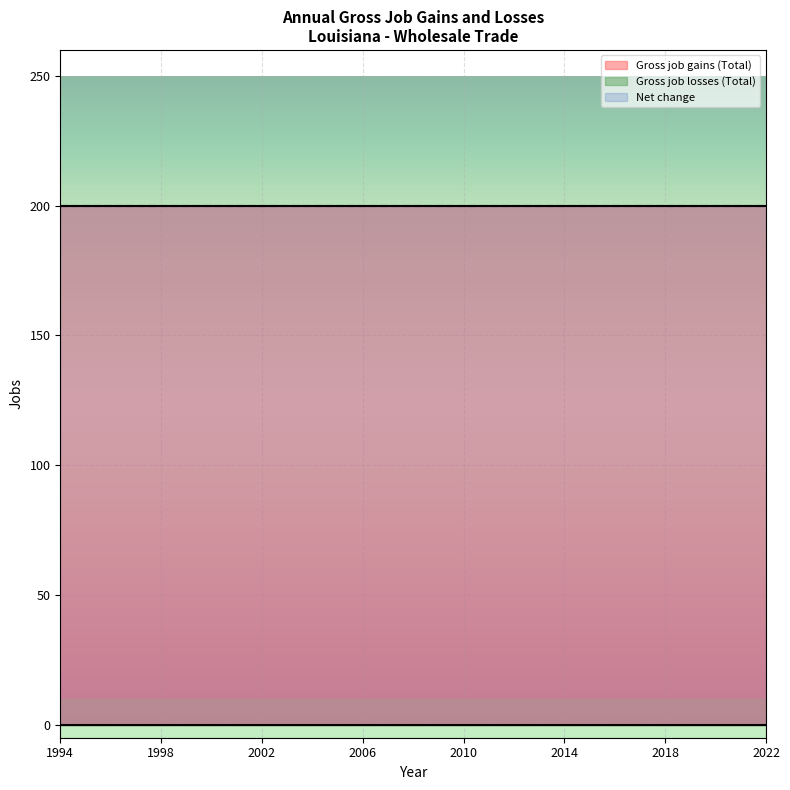

What is the maximum value for Net change?

200